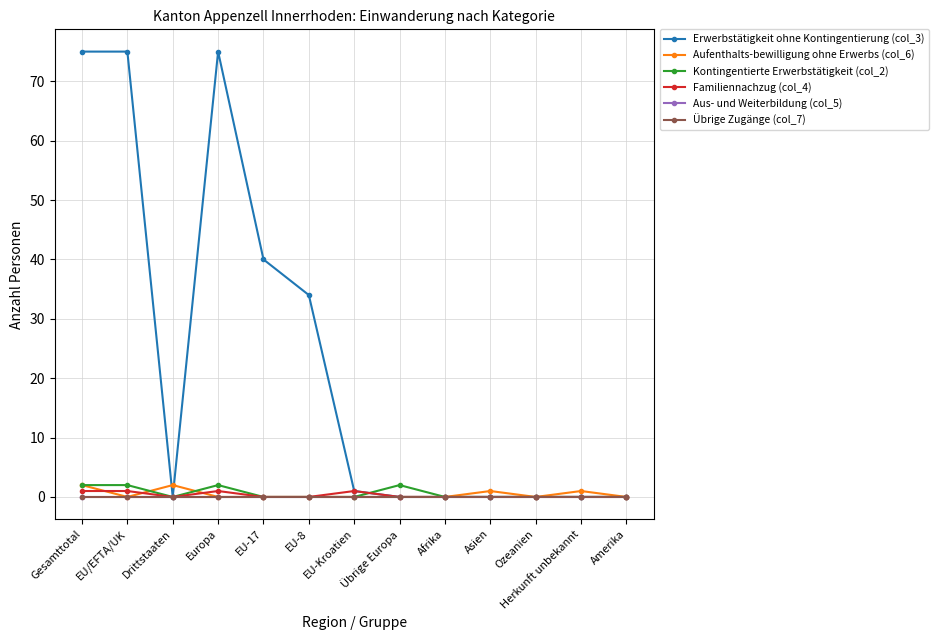

Is this an area chart (filled region under the line)?

No